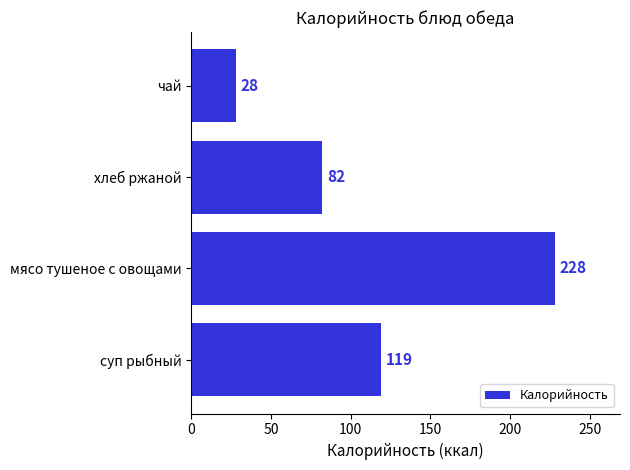

Which label corresponds to the largest value in the chart?

мясо тушеное с овощами